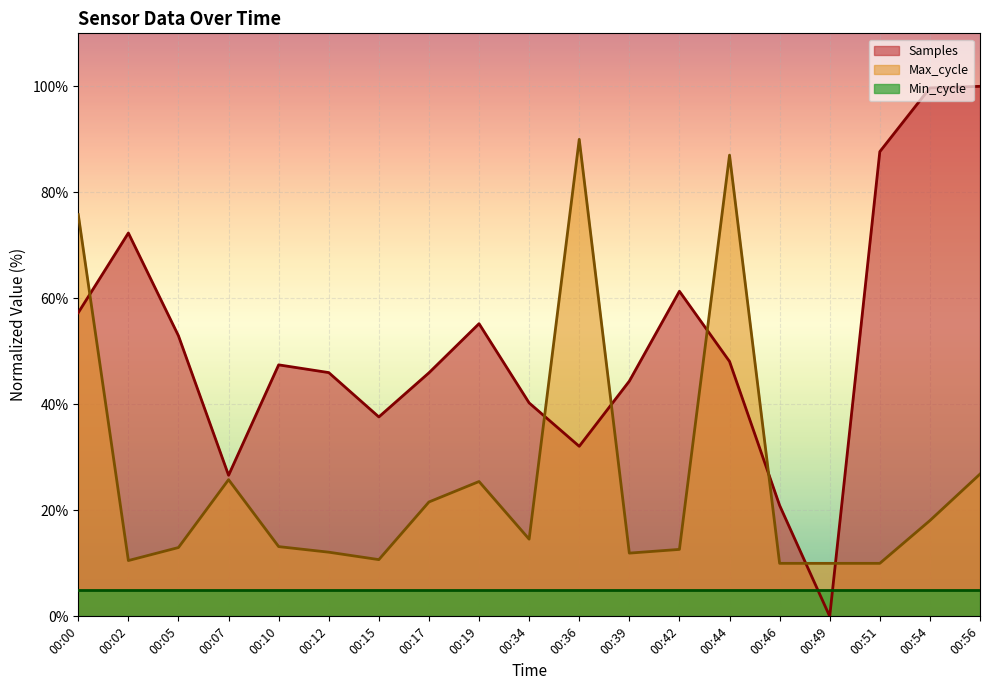

What is the greatest value displayed?

100.0